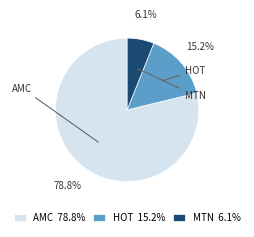

Rank the categories by value from lowest to highest.

MTN, HOT, AMC